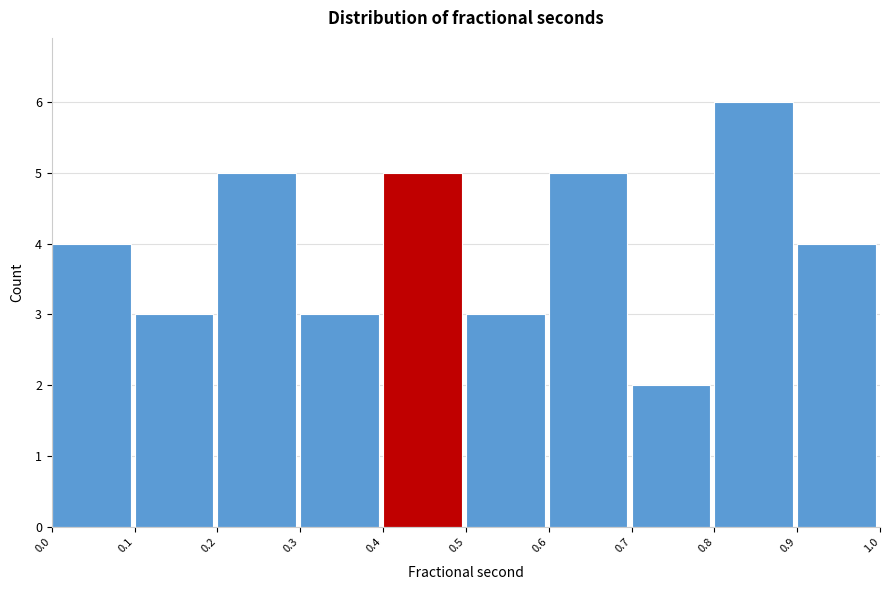

Over which range of the x-axis is the bar tallest?

0.8 to 0.9